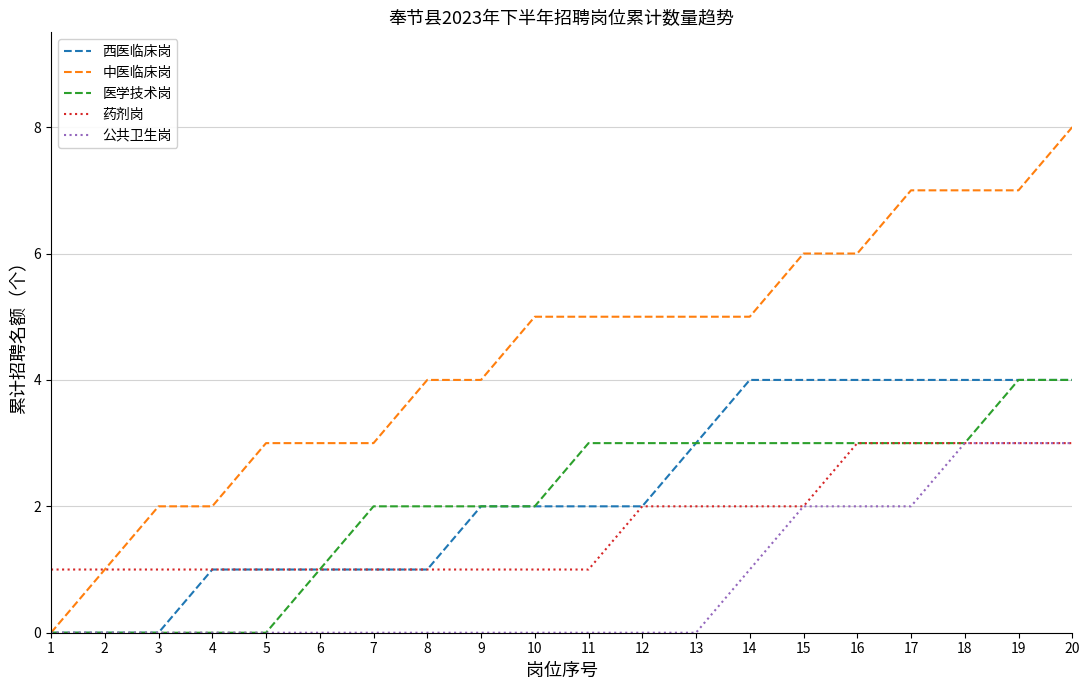

How many lines are shown in the chart?

5